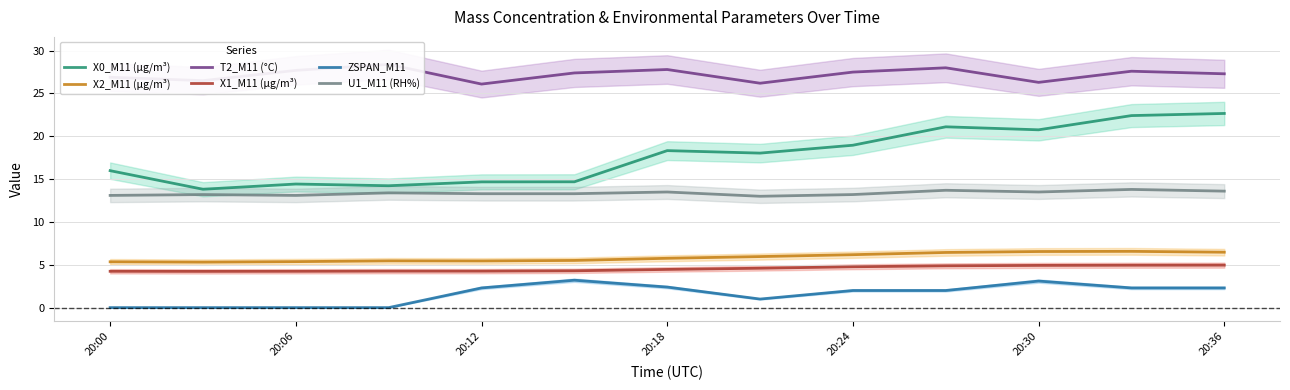

Reading right to left, what are all the values shown in this chart?

X0_M11 (μg/m³): 22.7	22.4	20.8	21.1	19.0	18.0	18.3	14.7	14.7	14.2	14.4	13.8	16.0
X2_M11 (μg/m³): 6.5	6.6	6.5	6.4	6.2	6.0	5.8	5.5	5.5	5.5	5.4	5.3	5.3
T2_M11 (°C): 27.3	27.6	26.3	28.0	27.5	26.2	27.8	27.4	26.1	28.4	27.7	26.5	26.9
X1_M11 (μg/m³): 5.0	5.0	4.9	4.9	4.8	4.6	4.5	4.3	4.3	4.3	4.2	4.2	4.2
ZSPAN_M11: 2.3	2.3	3.1	2.0	2.0	1.0	2.4	3.2	2.3	0.0	0.0	0.0	0.0
U1_M11 (RH%): 13.6	13.8	13.5	13.7	13.2	13.0	13.5	13.3	13.3	13.4	13.1	13.2	13.1